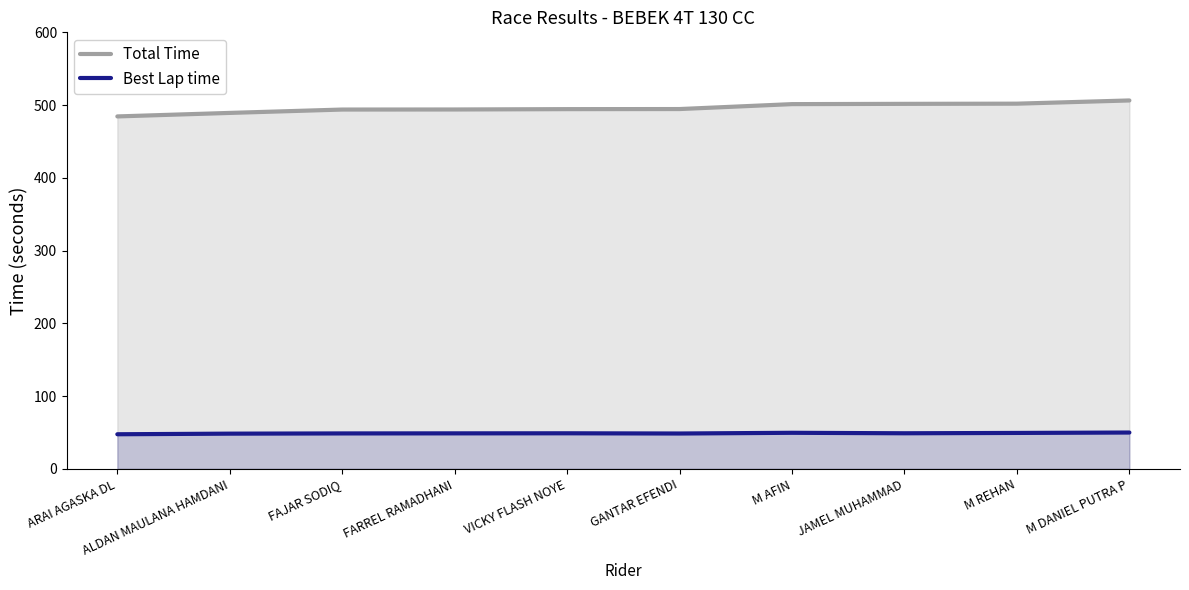

What is the minimum value shown in the chart?

47.5